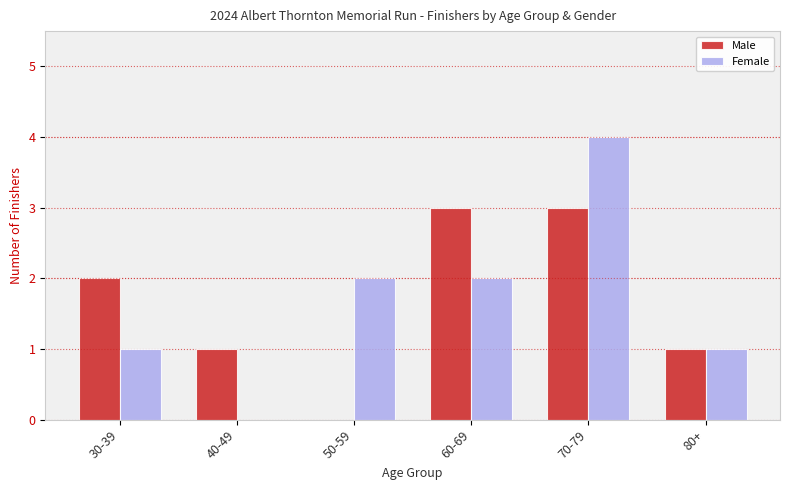

How many data points does each series have?

6